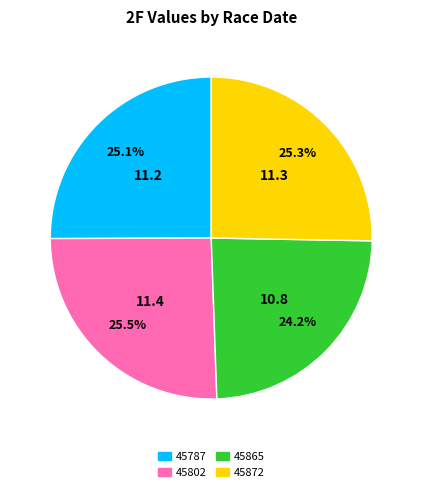

Which has a higher value, 45872 or 45865?

45872